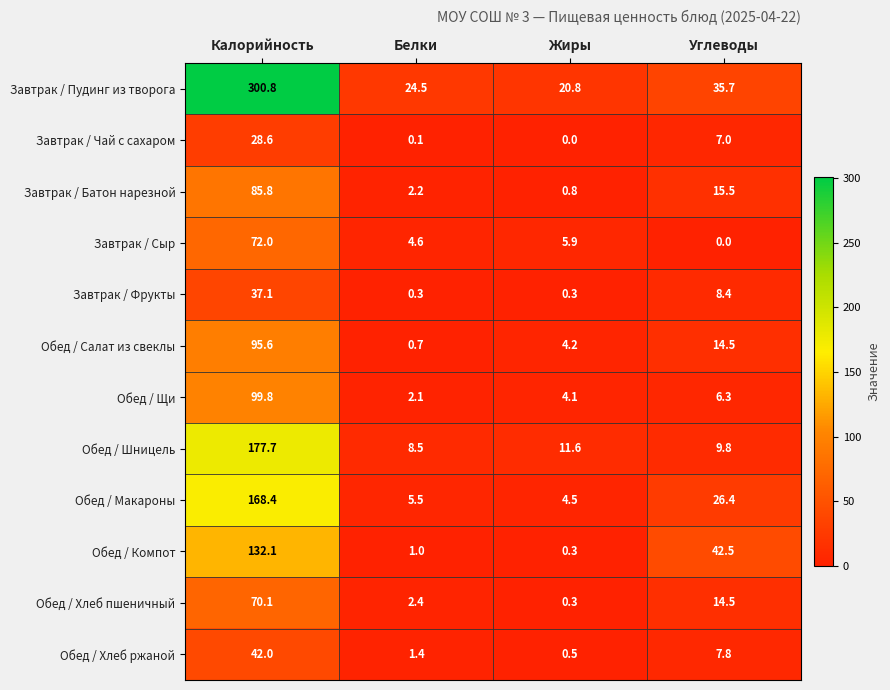

How many data points in Обед / Компот are less than 42?

2